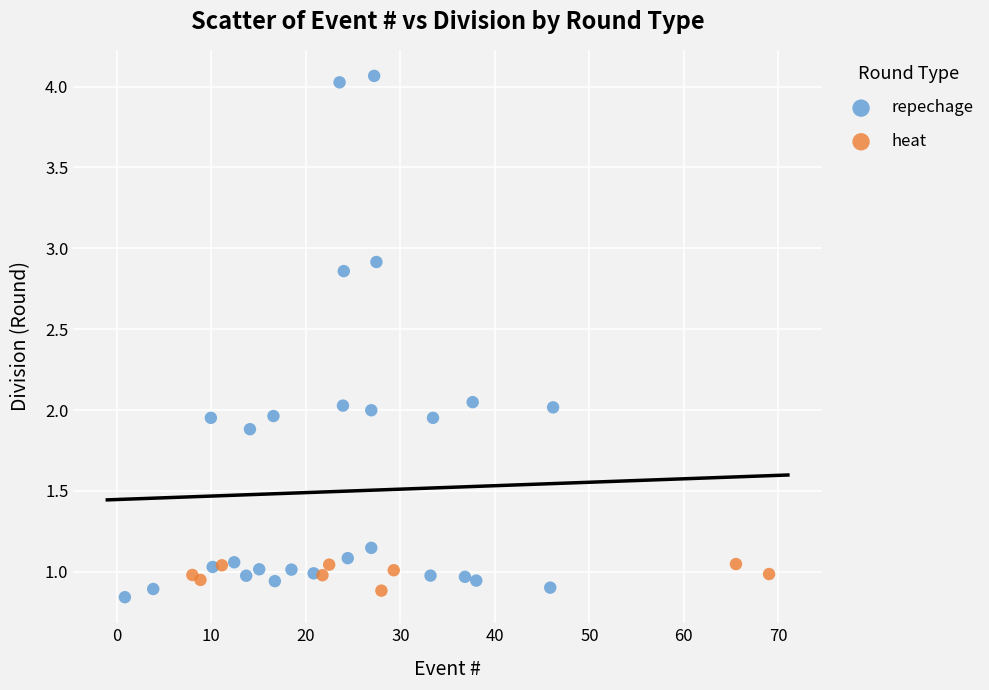

Which series has the widest spread of Y values?

repechage